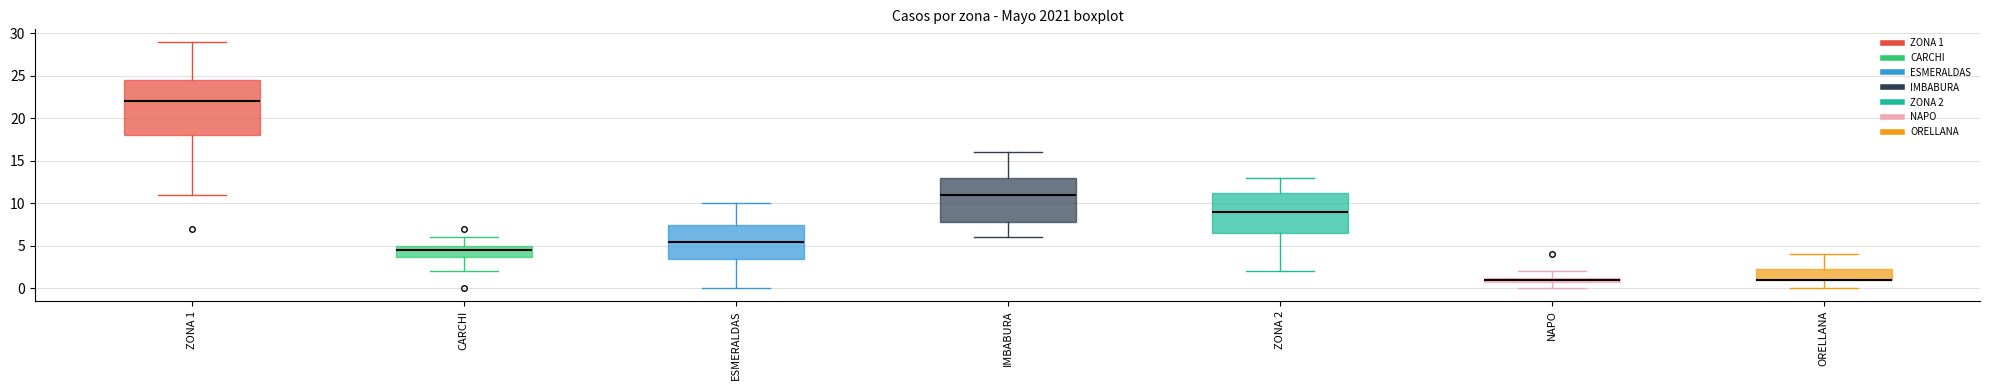

Which box is the tallest, from its lower edge to its upper edge?

ZONA 1